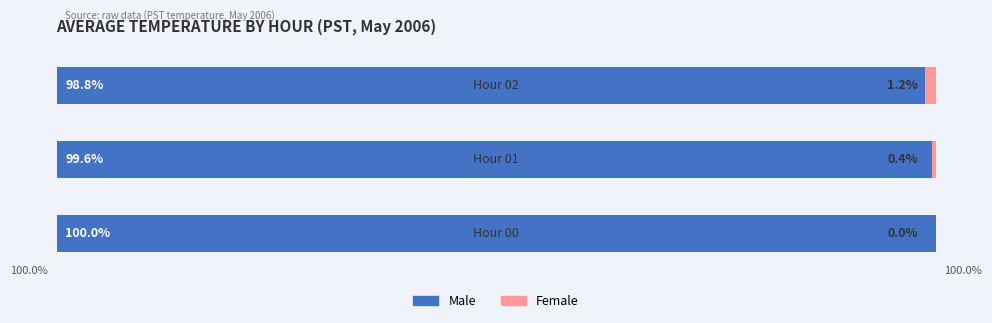

What is the value of the Female bar at the 3rd from the left?

1.2